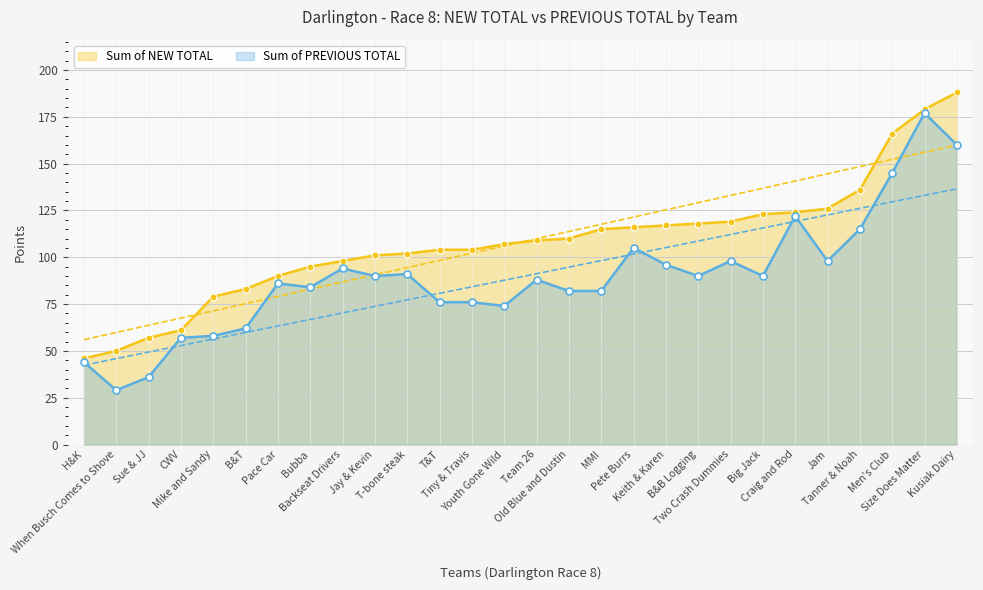

What is the highest value of the Sum of NEW TOTAL series?

188